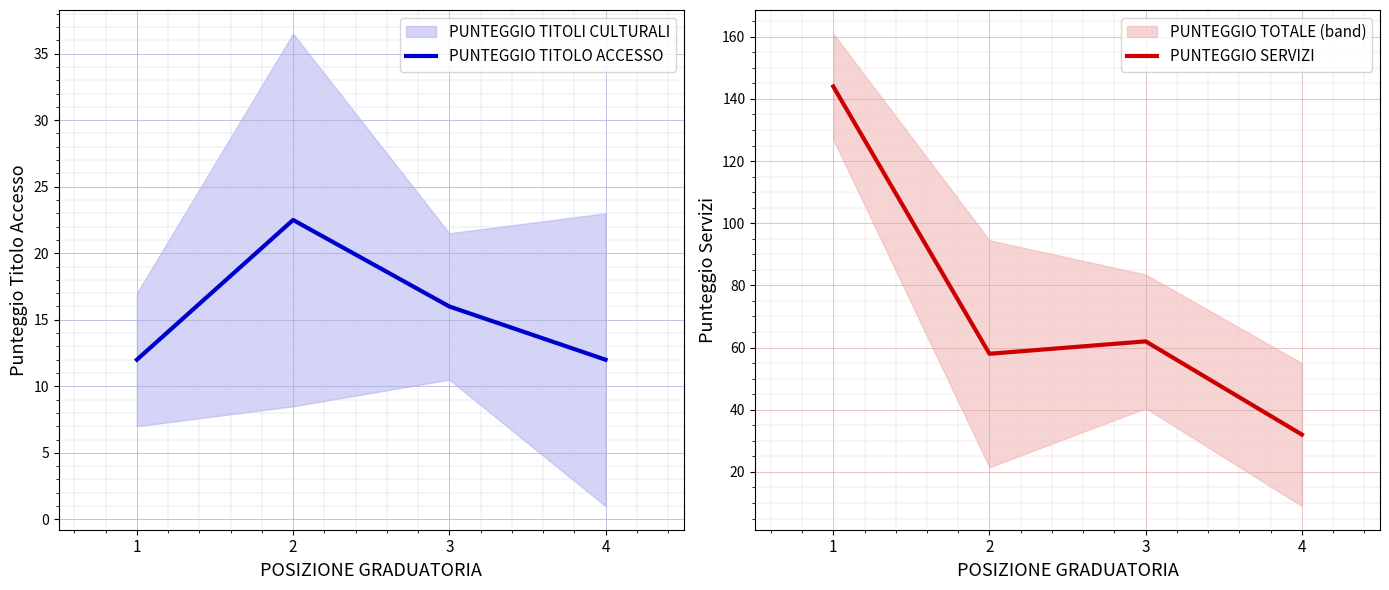

What is the total value across all series at 4?

44.0